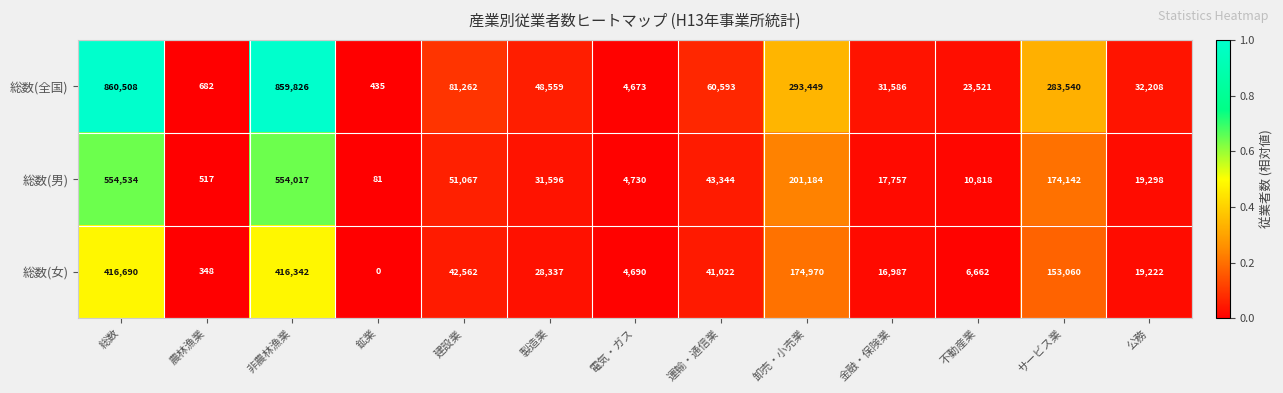

At which label is 総数(男) closest to 277307?

卸売・小売業